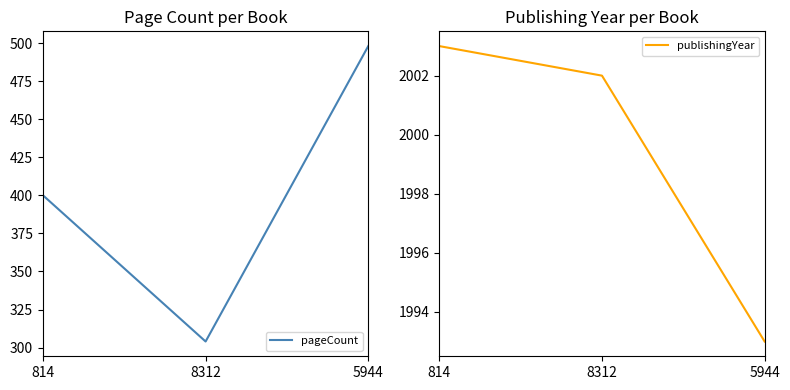

Rank the series by their maximum value, from highest to lowest.

publishingYear, pageCount